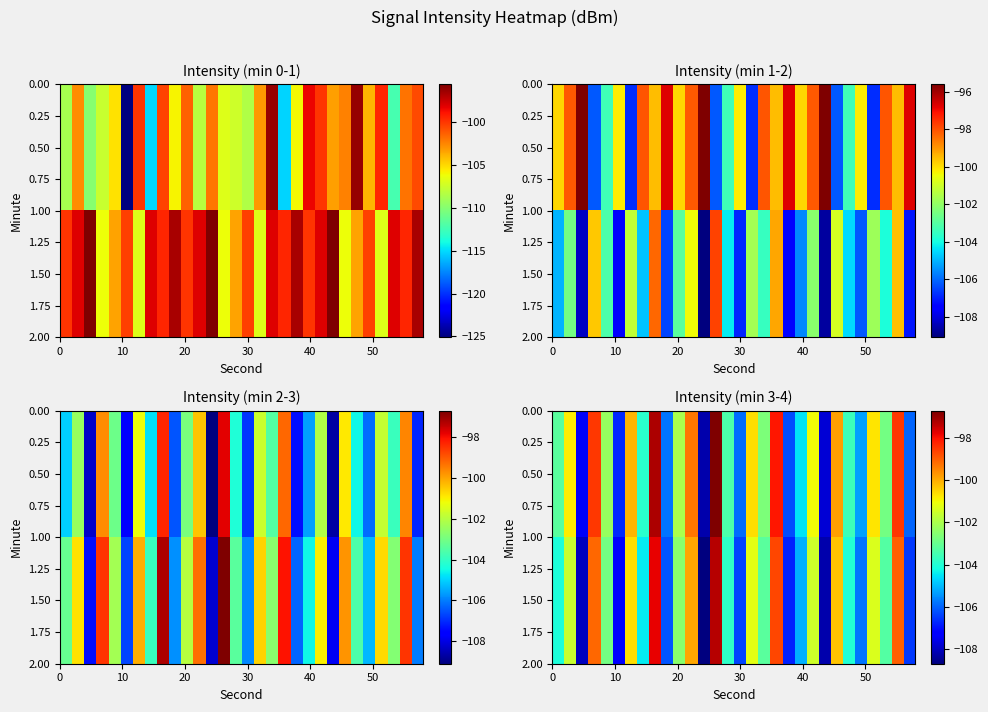

How many data points in 1.50 are less than -103?

16